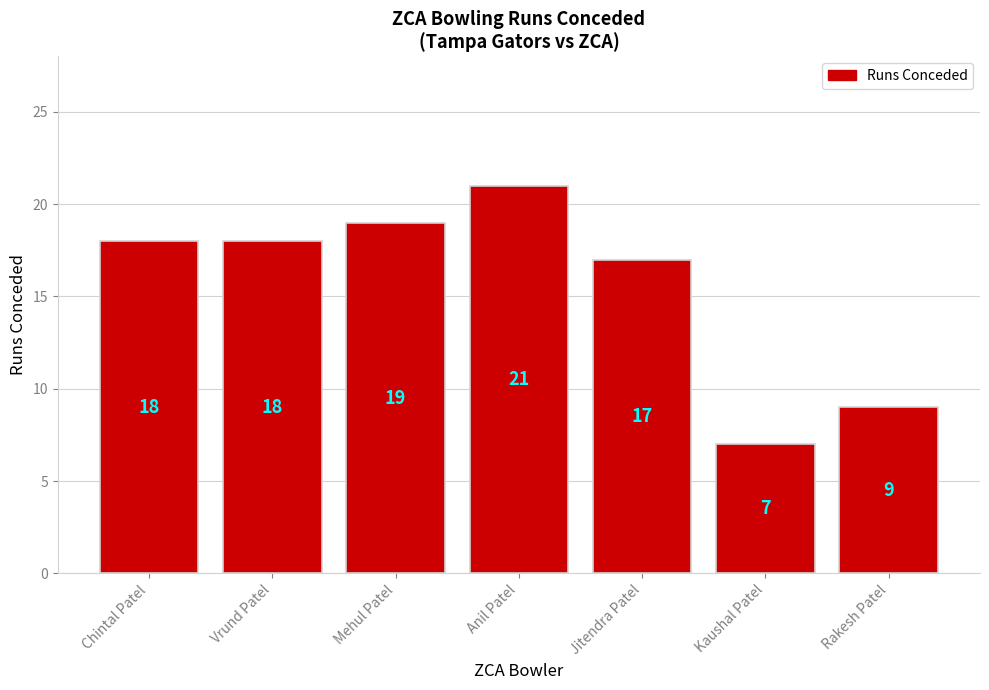

Reading left to right, transcribe all the data shown in this chart.

18	18	19	21	17	7	9